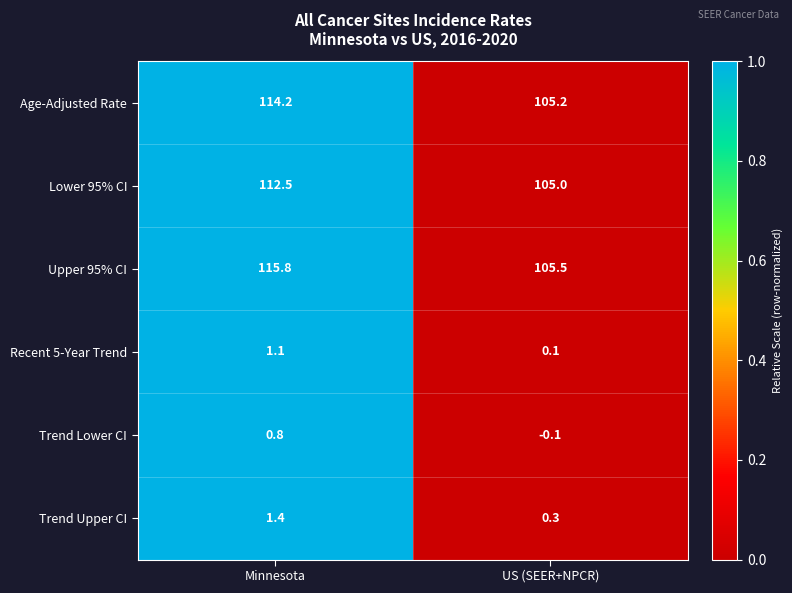

At which label does Trend Upper CI first exceed 1?

Minnesota